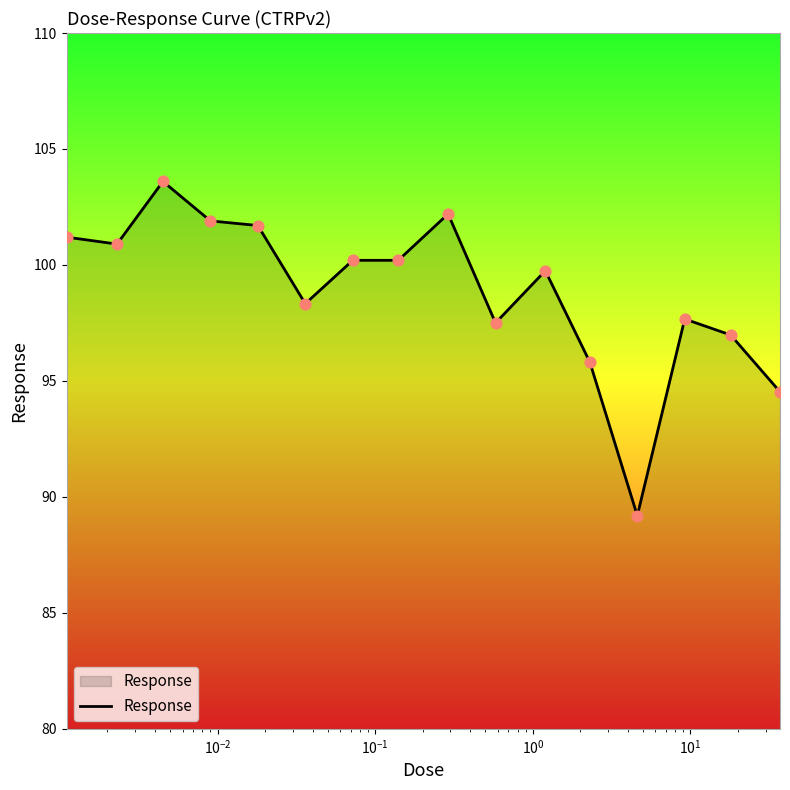

What is the greatest value displayed?

103.6